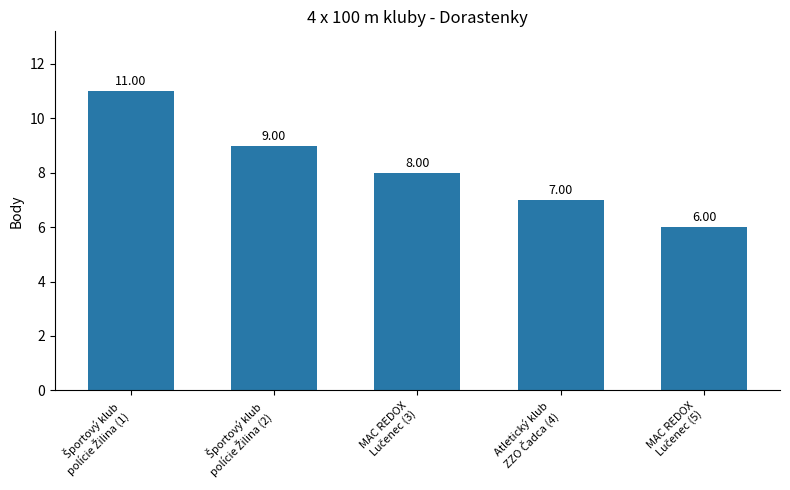

What is the average value?

8